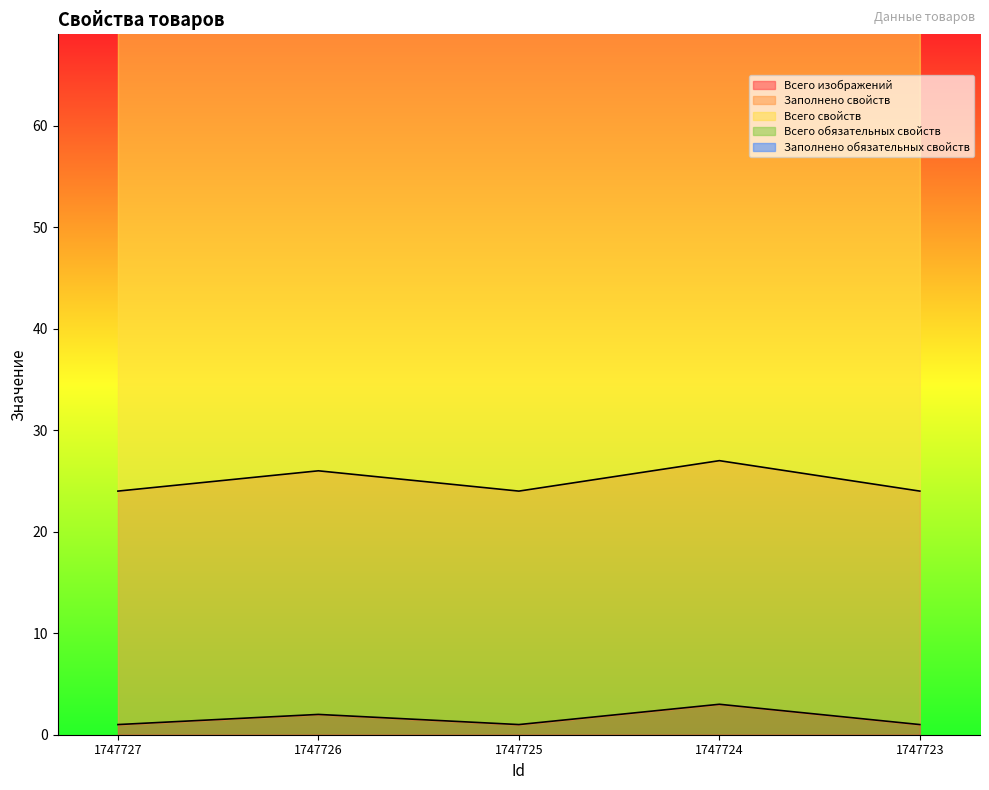

Does the chart display data point markers on the line(s)?

No